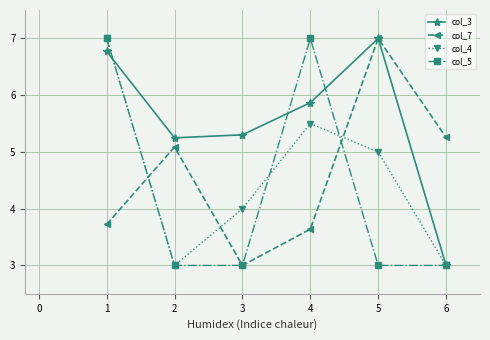

Where is the first local maximum for col_5?

4